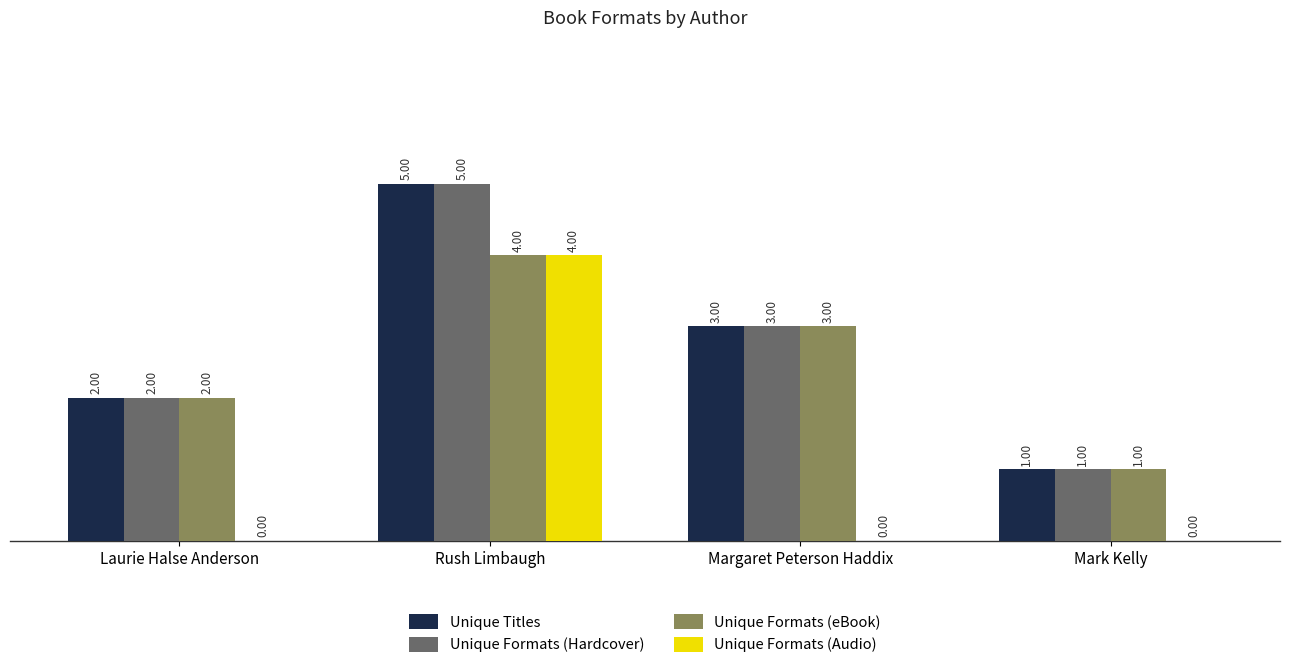

Between Laurie Halse Anderson and Rush Limbaugh, which series saw the biggest shift?

Unique Formats (Audio)